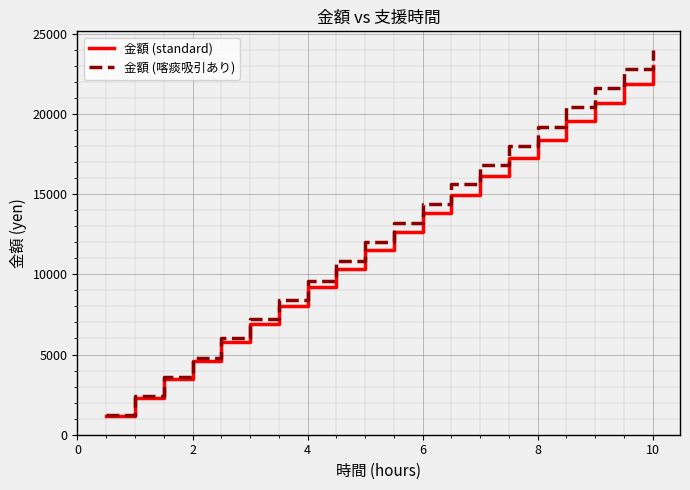

What is the maximum value shown in the chart?

24000